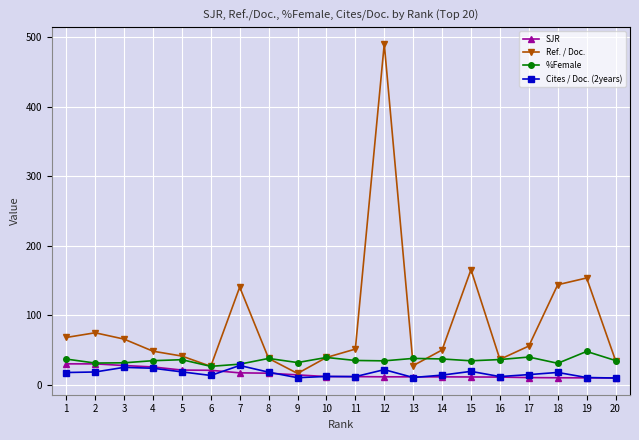

Where is Ref. / Doc. nearest to the value 253?

15